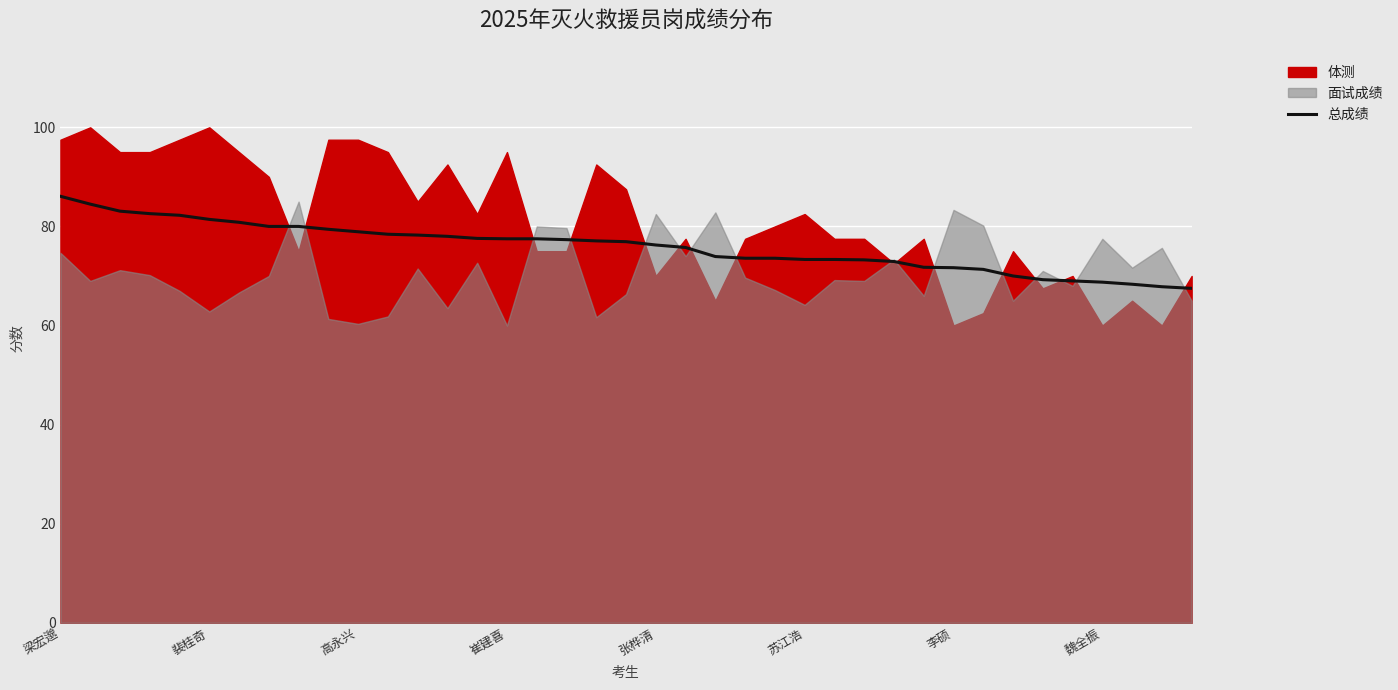

The 总成绩 series shows 17.9 at 裴桂奇. True or false?

False